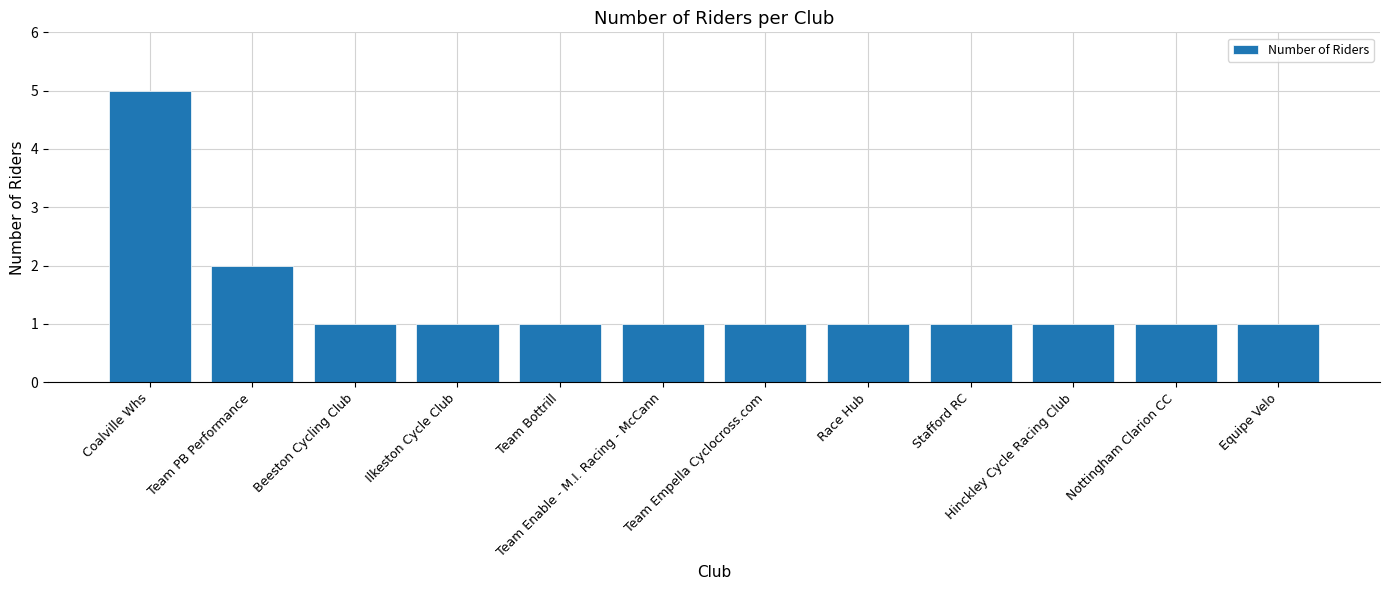

True or false: the data shows 1 at Beeston Cycling Club.

True